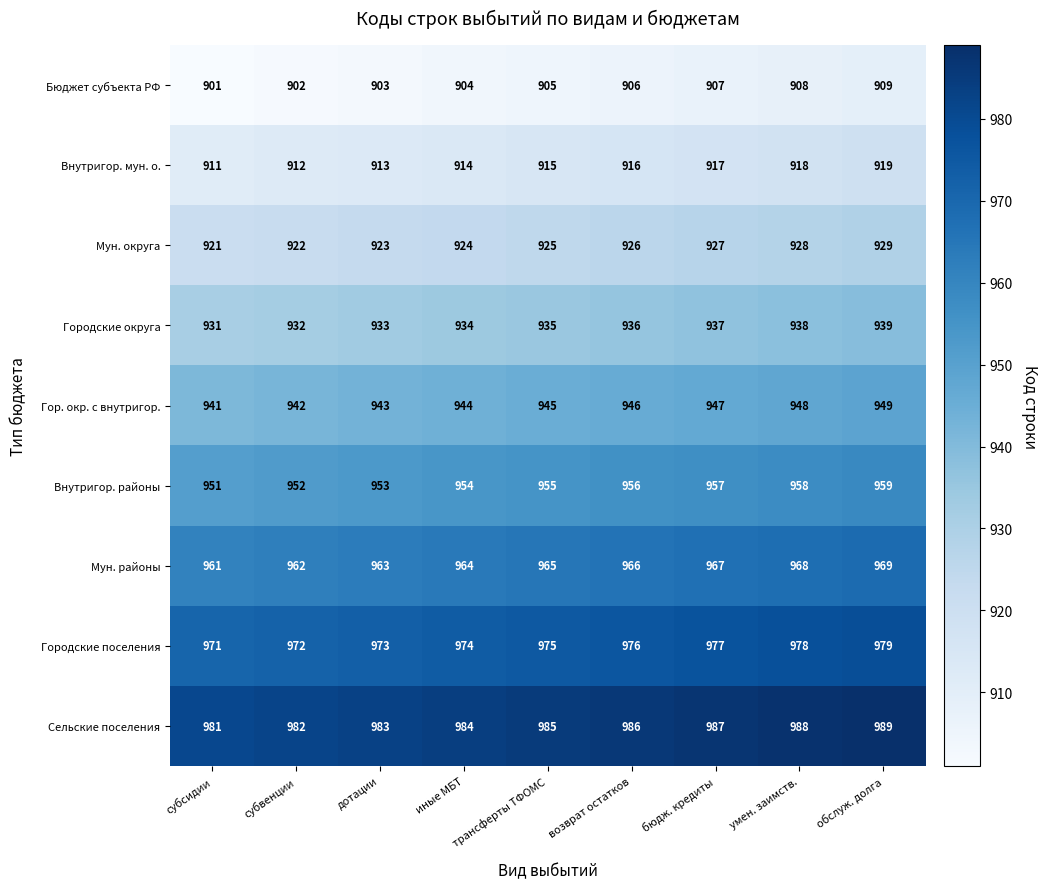

The Мун. районы series shows 400 at субсидии. True or false?

False